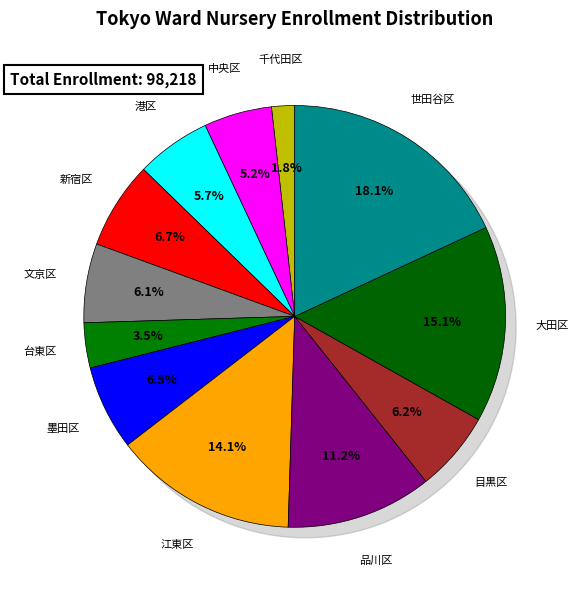

What is the change in value from 新宿区 to 目黒区?

-527